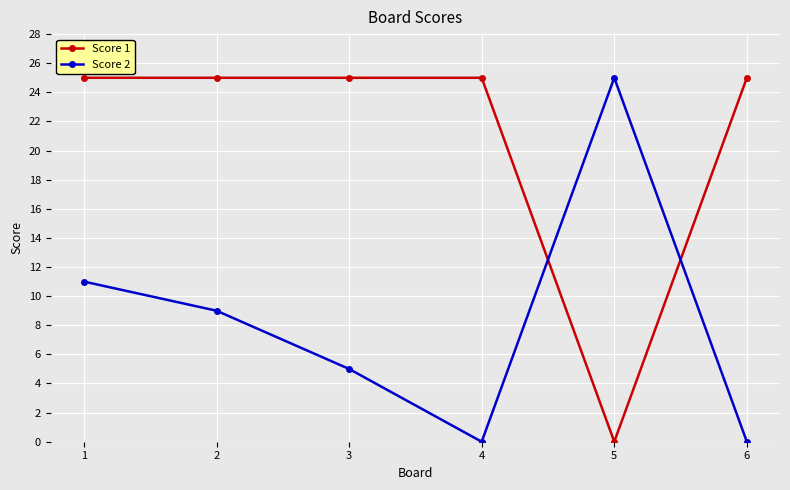

Which series has the largest total across all categories?

Score 1